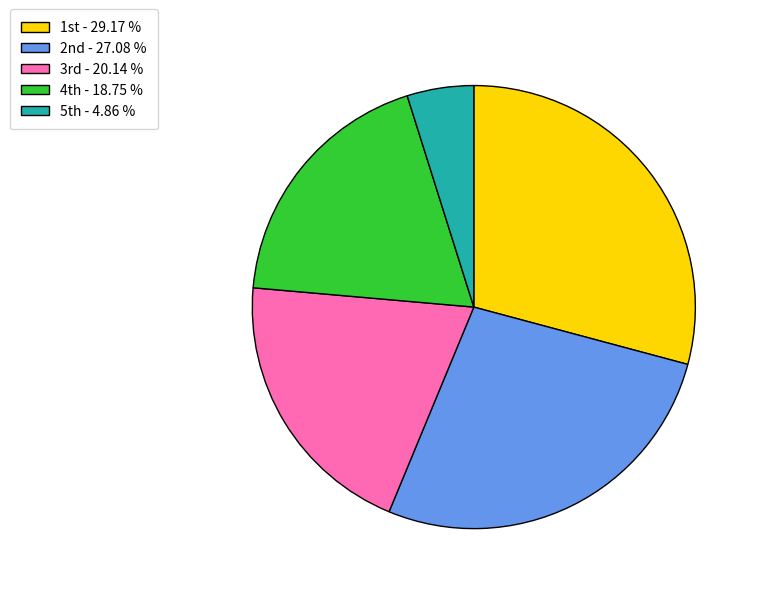

Is there any slice that represents more than half of the pie?

No